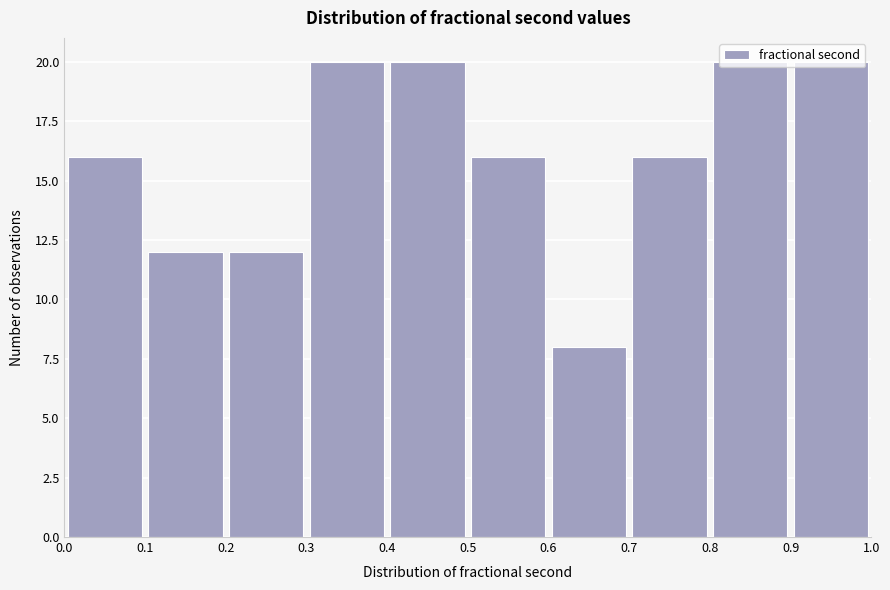

What is the height of the bar covering 0.1 to 0.2 on the x-axis? The values are not printed on the chart, so give them approximately, as read against the axis.

12